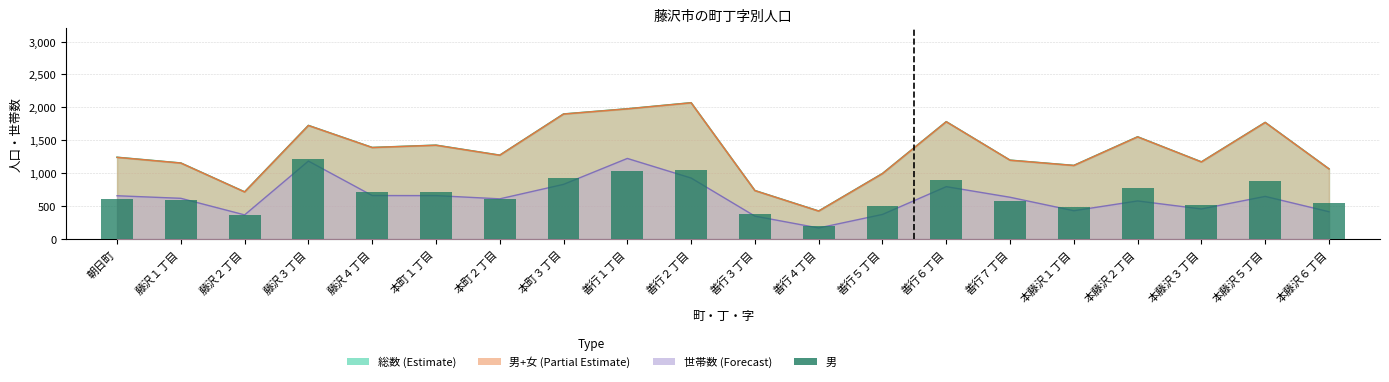

Are the bars horizontal?

No